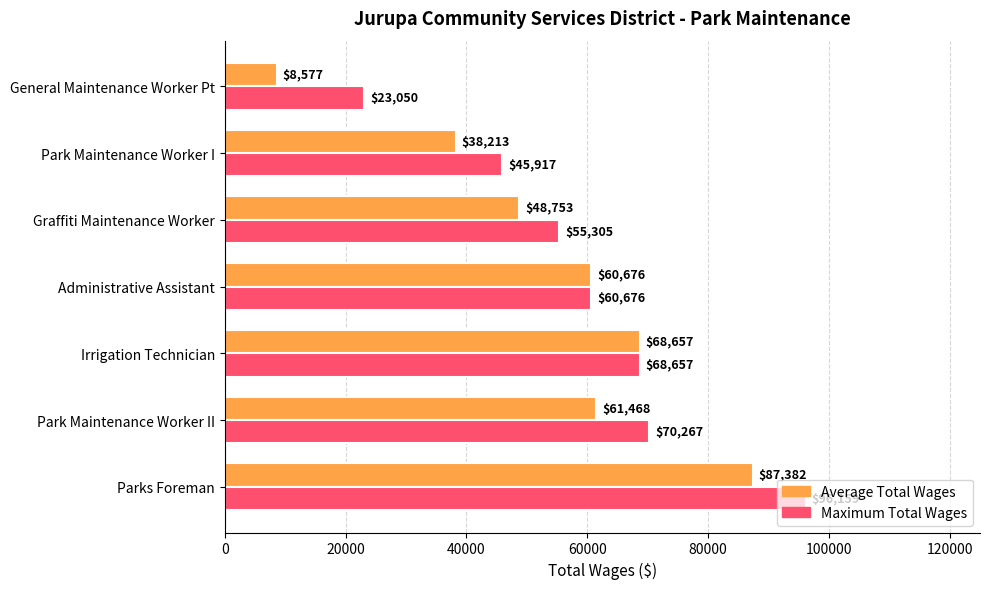

How many categories are shown in the chart?

7